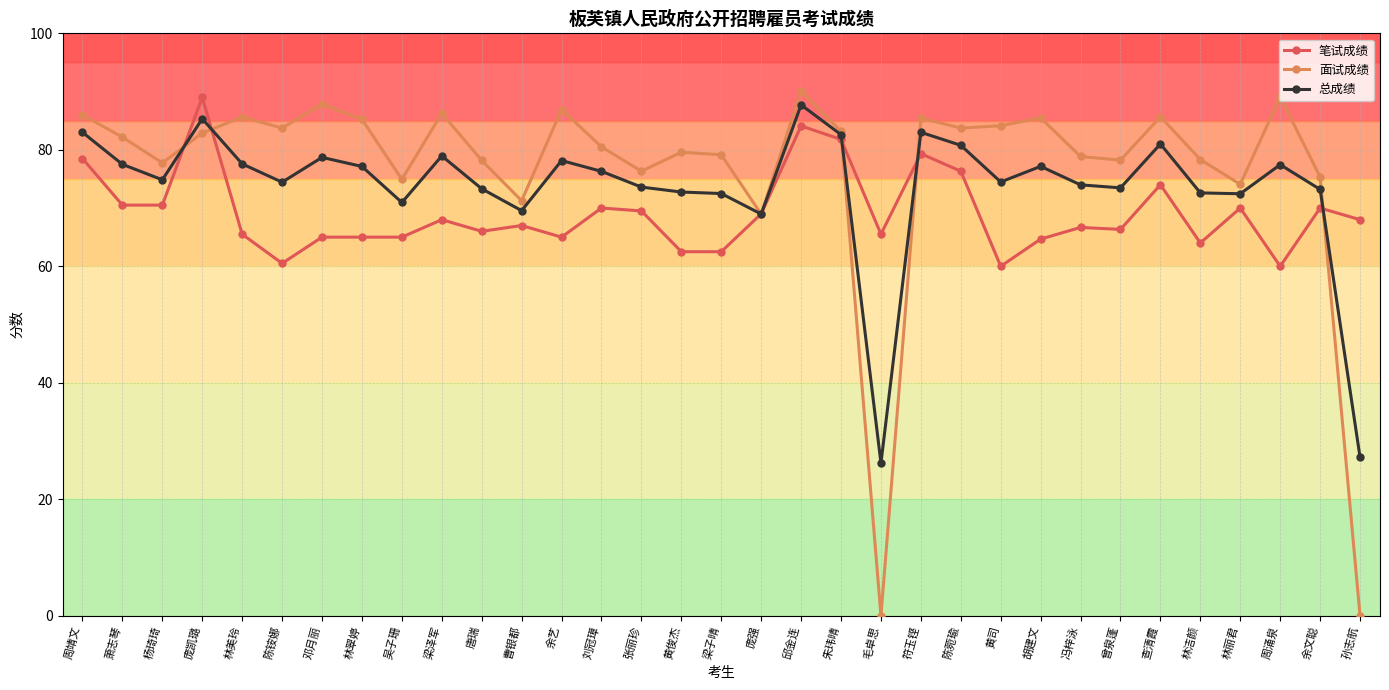

At which label is 笔试成绩 closest to 74?

查清霞